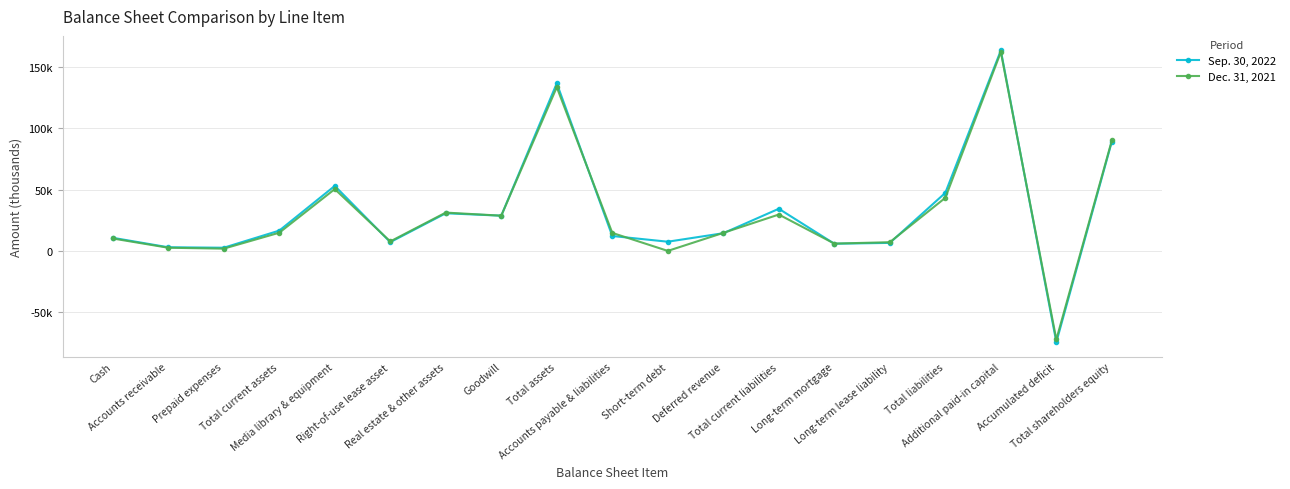

Is this an area chart (filled region under the line)?

No